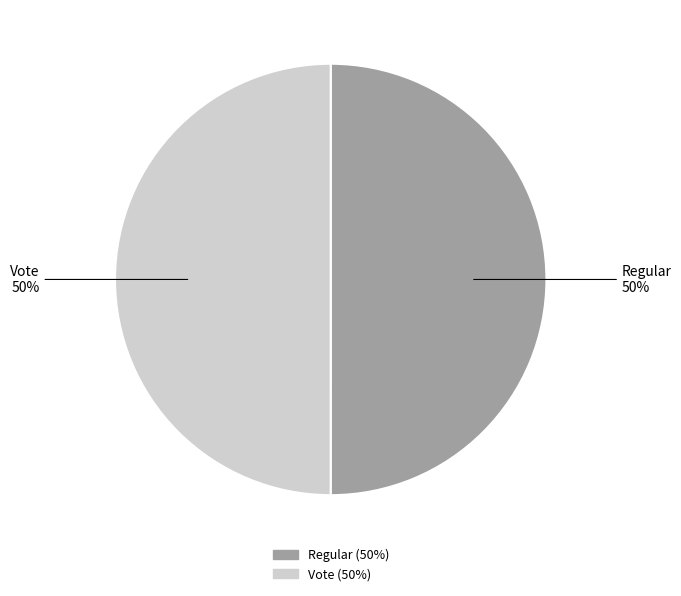

True or false: Regular accounts for 38% of the total.

False